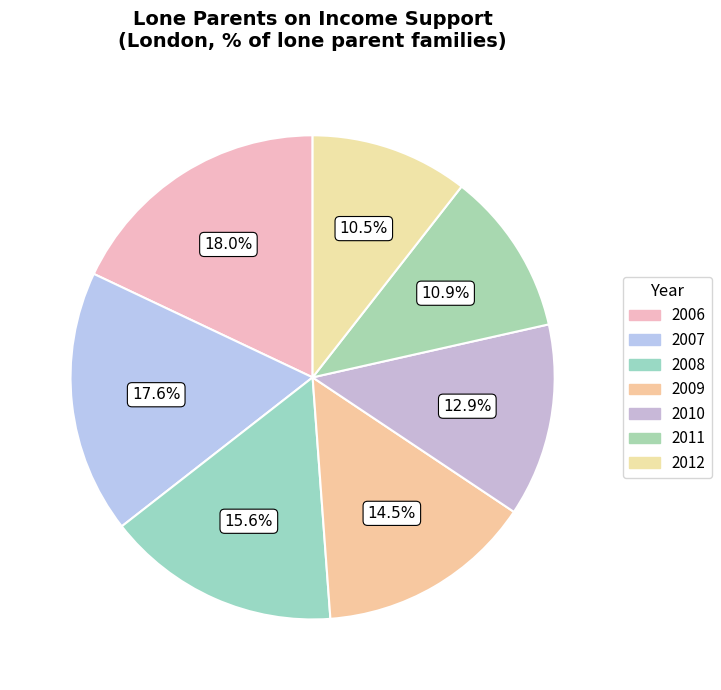

How many slices are in this pie chart?

7